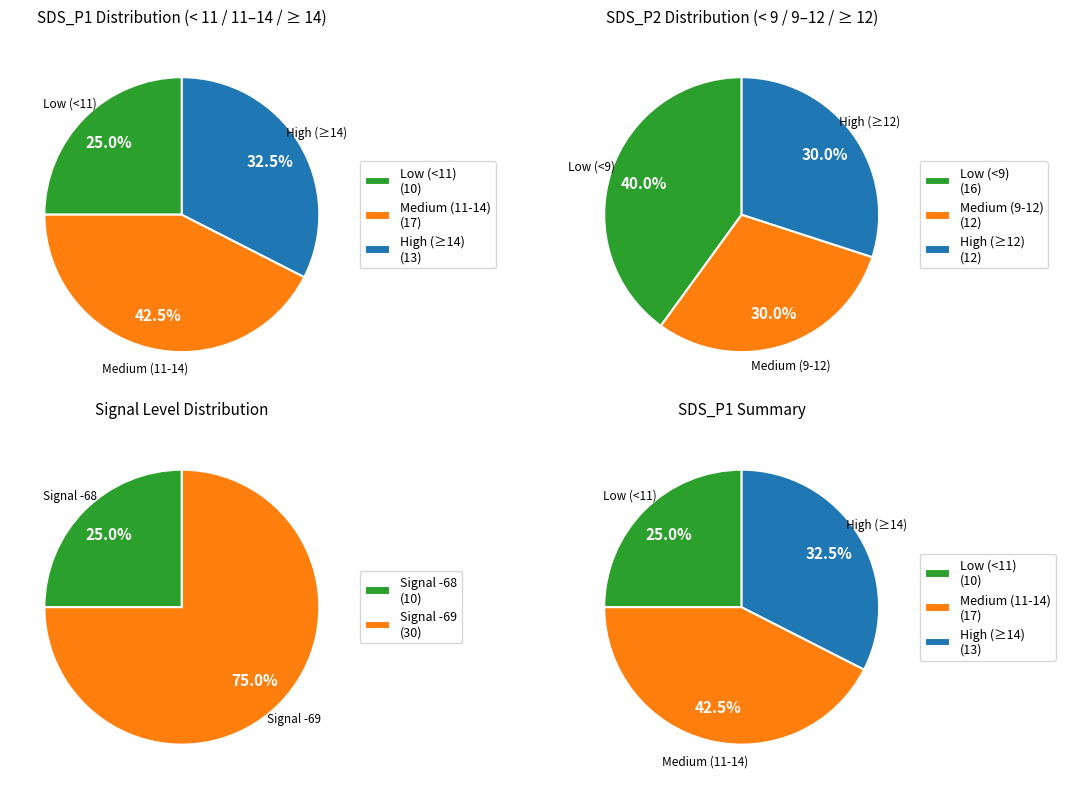

Is it true that 30 is 1% of the pie?

False